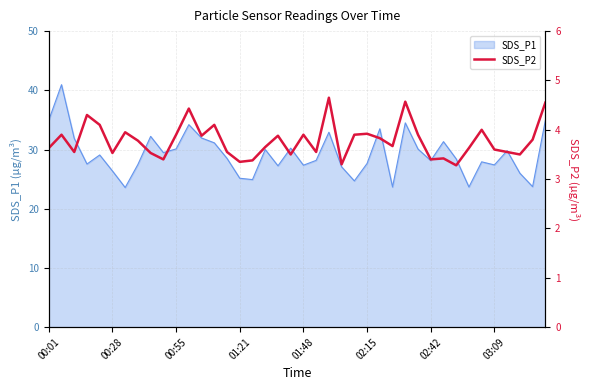

How many interior local valleys (lower than both neighbors) does the data have?

12